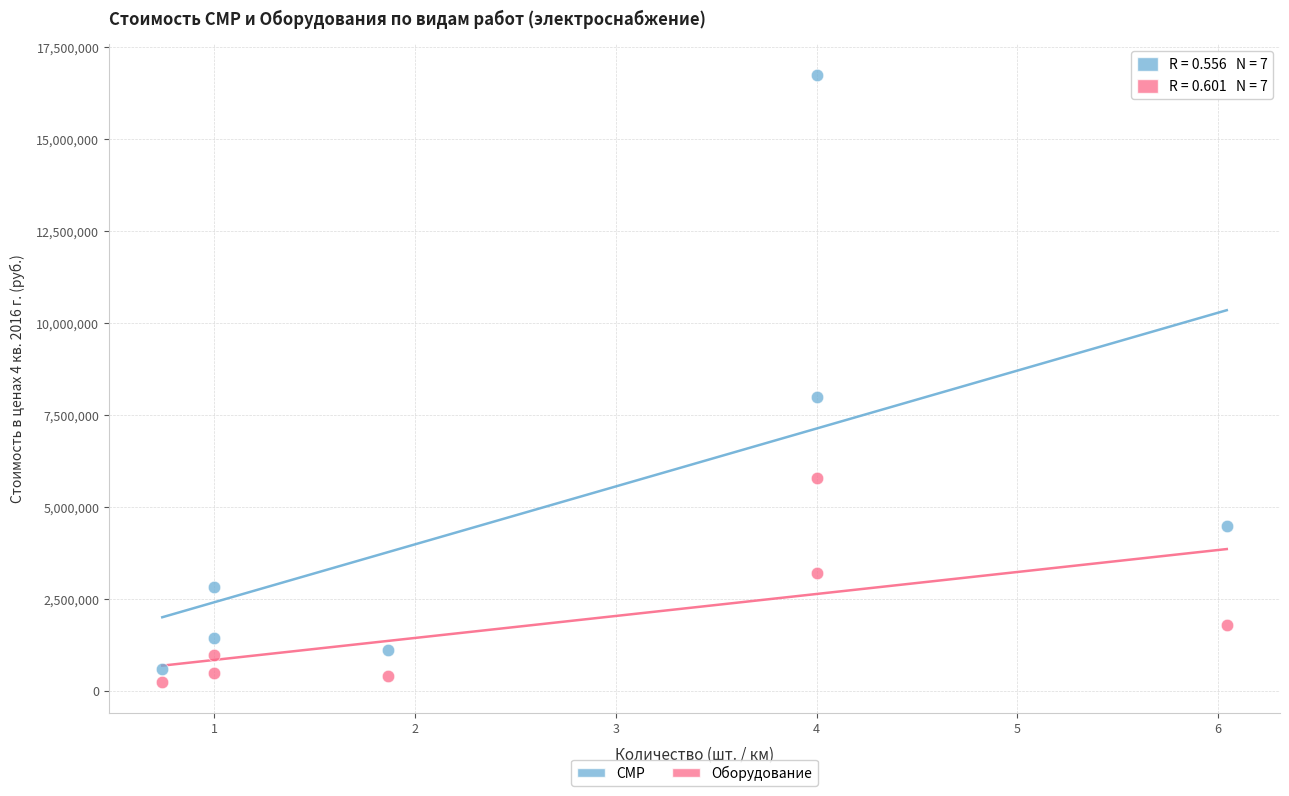

What are all the series names shown in the legend?

СМР, Оборудование